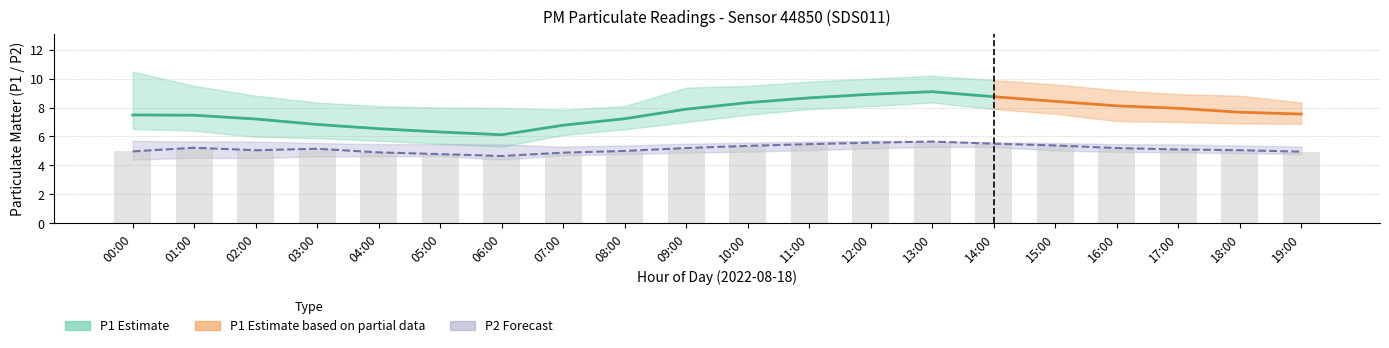

Is it true that P2_high equals 5.4 at 08:00?

True